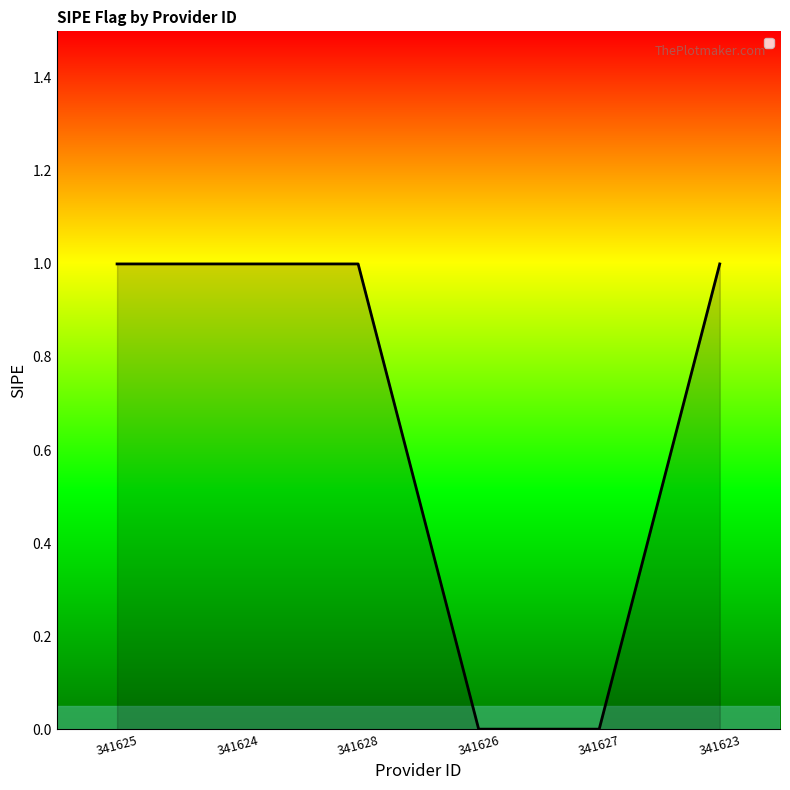

The value at 341623 is 1. True or false?

True